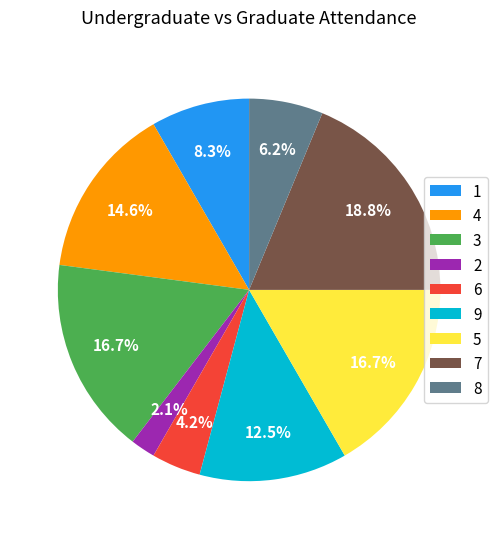

Which category has the biggest portion of the pie?

7